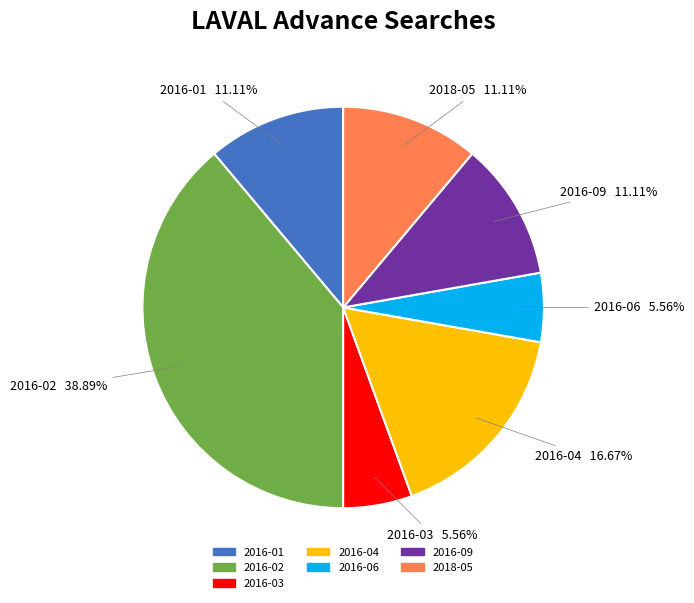

Approximately how many times larger is the value at 2016-01 compared to 2018-05?

1.0